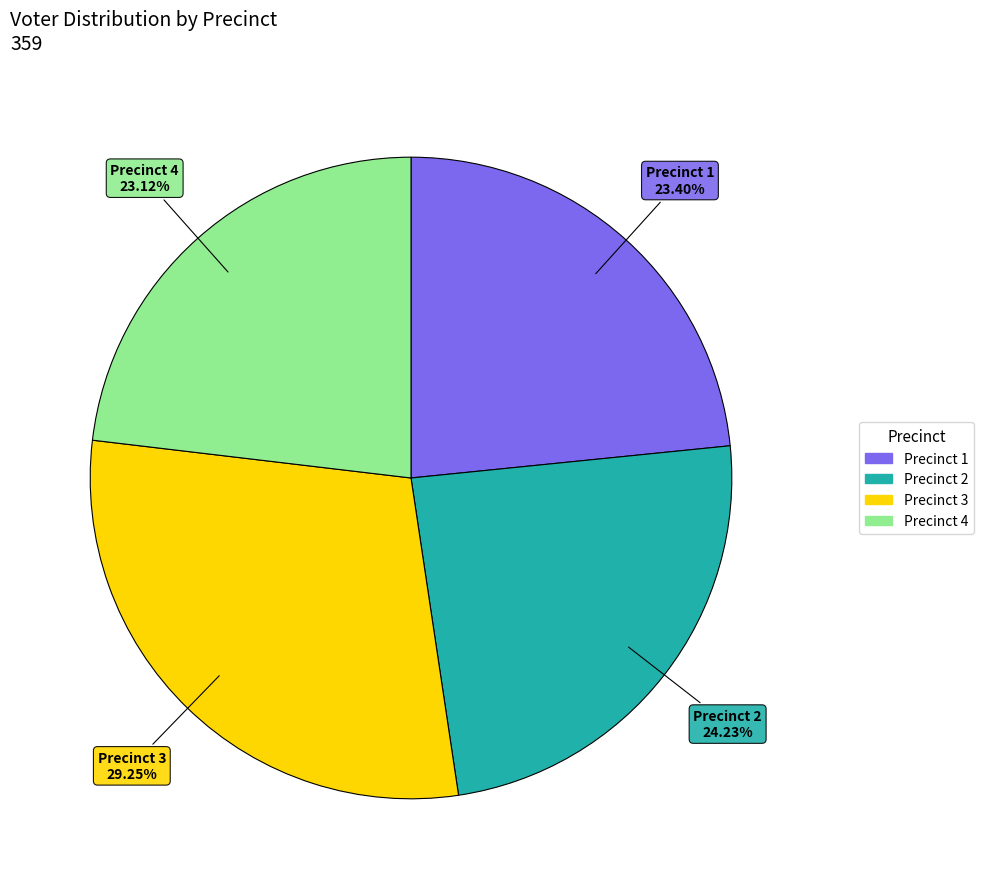

Count the number of slices in the pie.

4